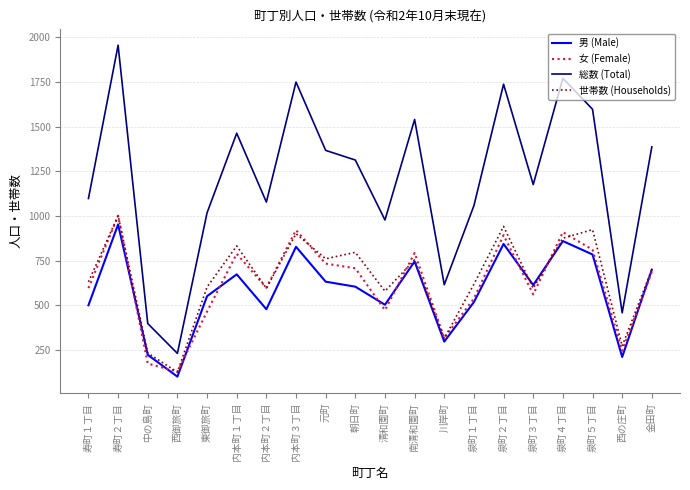

Which series has the largest range (max minus min)?

総数 (Total)